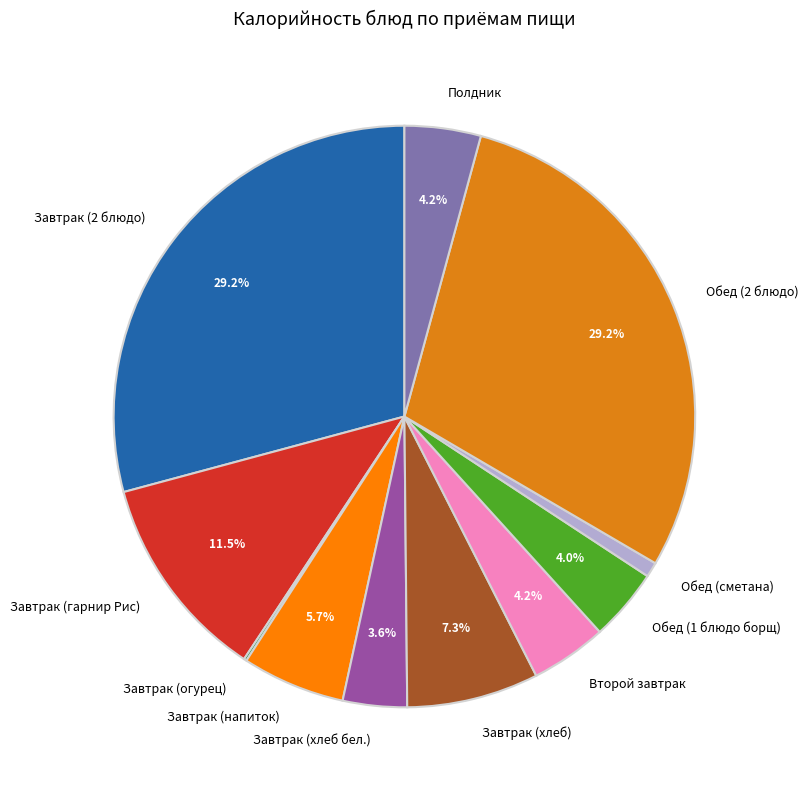

Combined, what portion of the pie is Полдник and Завтрак (хлеб бел.)?

7.8%